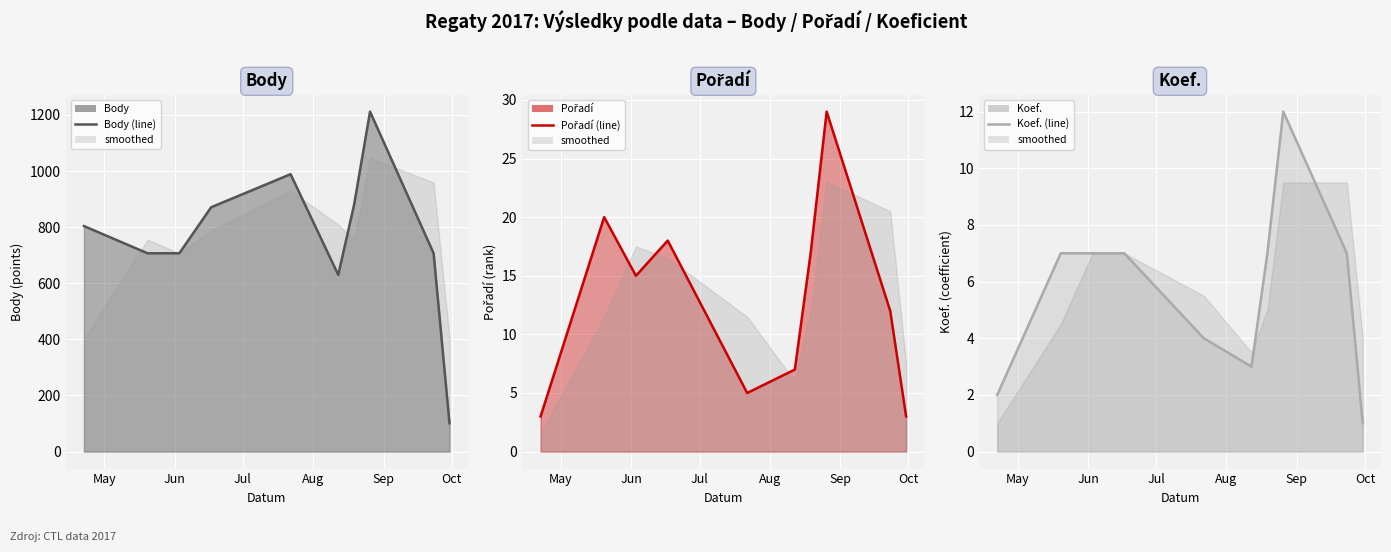

What is the minimum value for Body (line)?

101